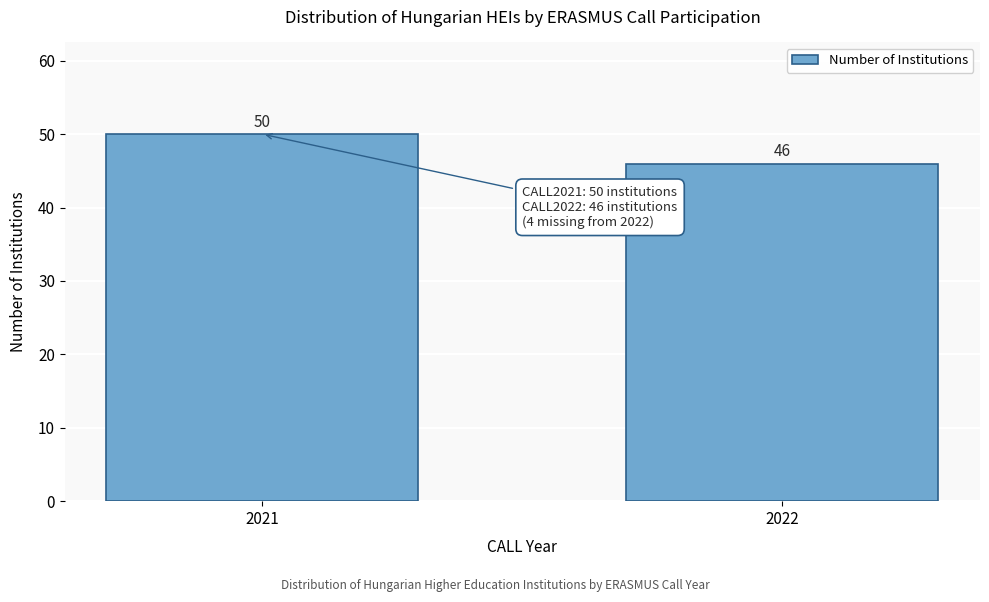

Reading left to right, extract all data points from this chart.

50	46